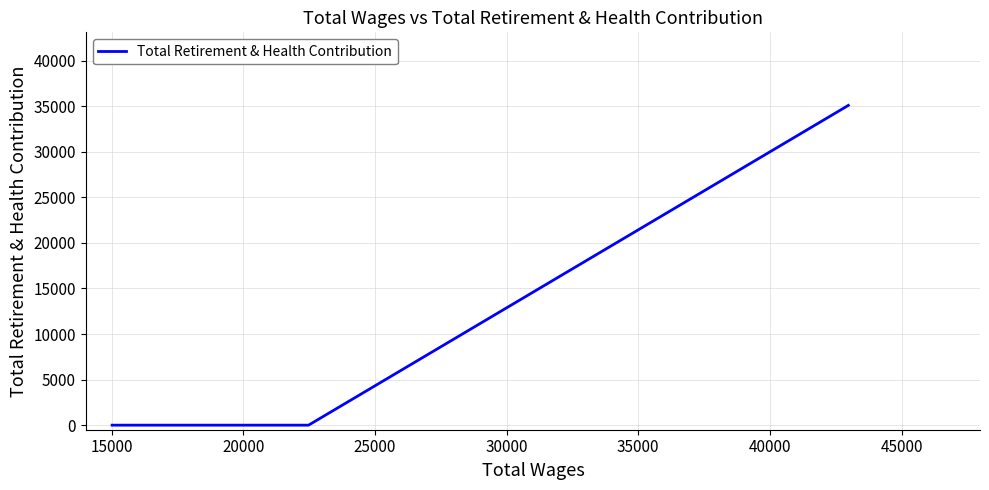

Does the chart have visible grid lines?

Yes